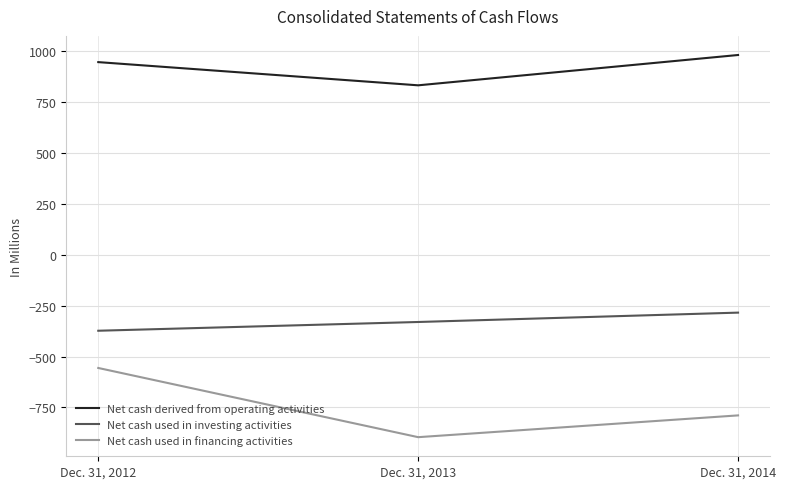

True or false: Net cash derived from operating activities has a value of 982 at Dec. 31, 2014.

True